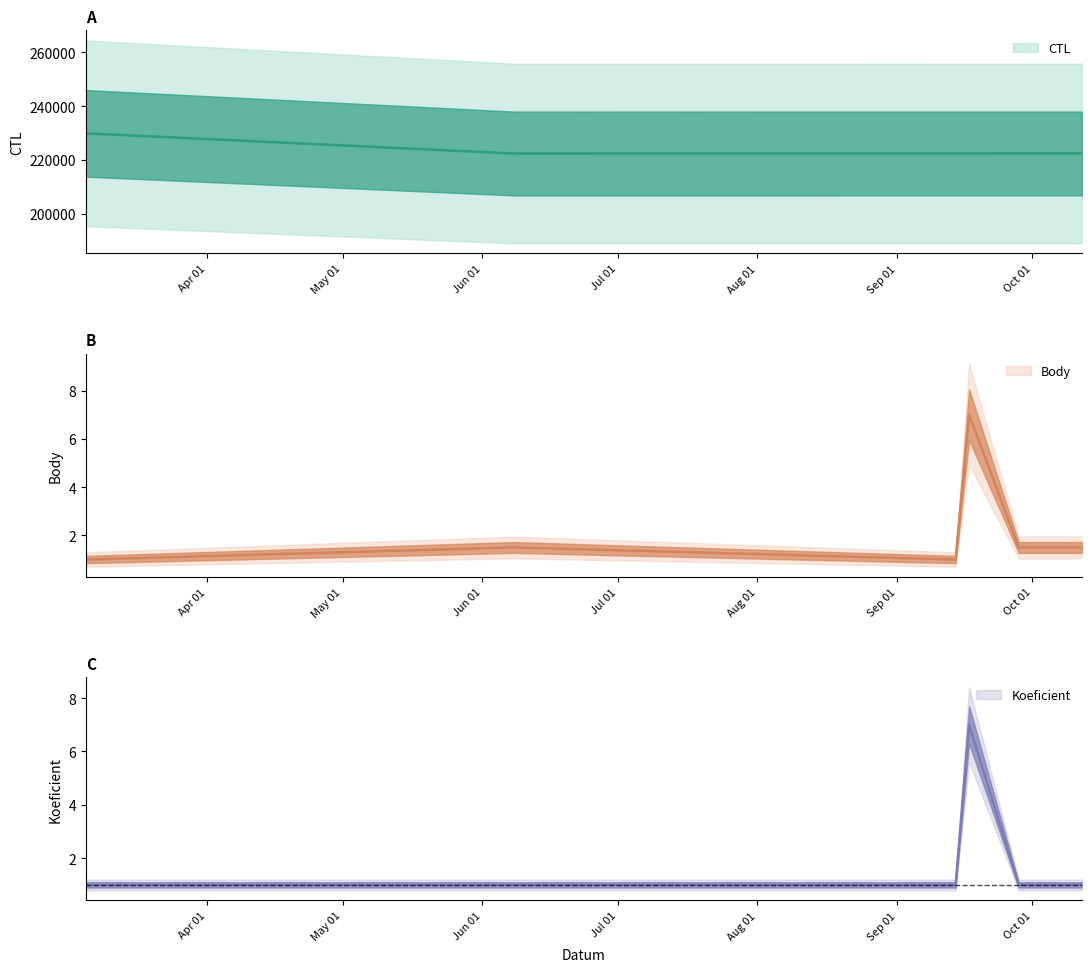

Does the chart display data point markers on the line(s)?

No